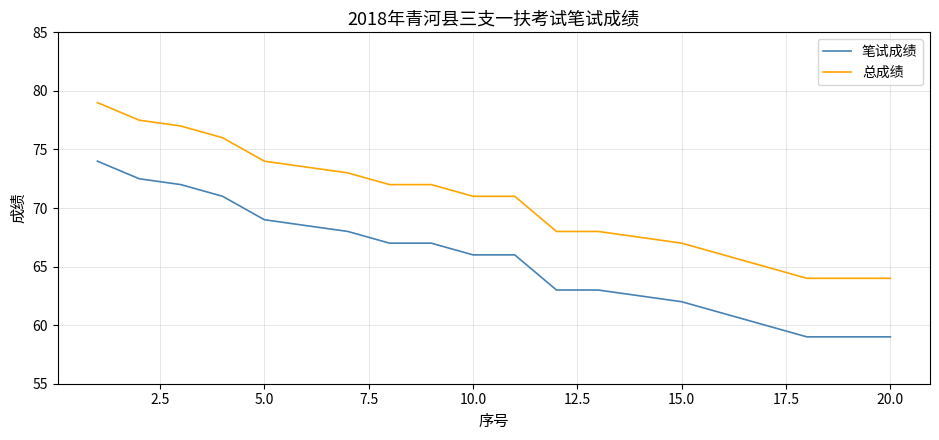

What is the difference between the maximum and minimum values in the 笔试成绩 series?

15.0